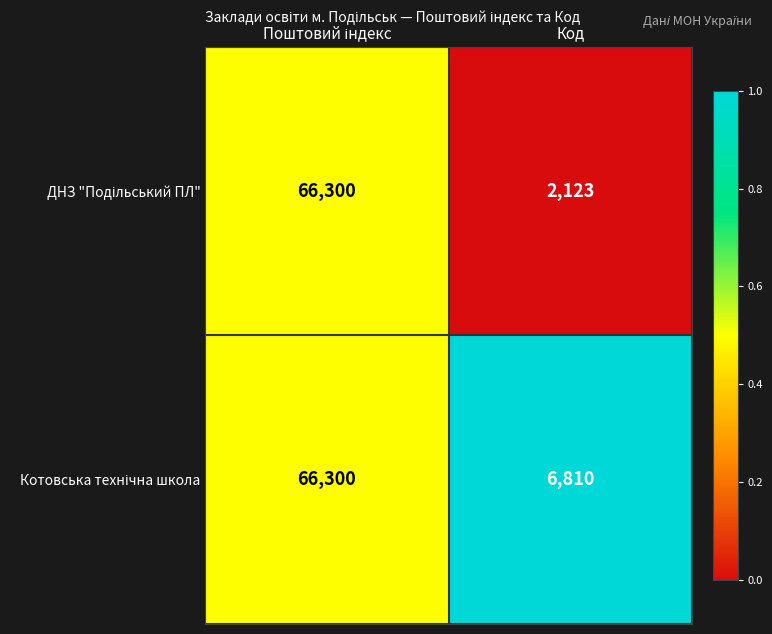

What is the total value across all series at Код?

8933